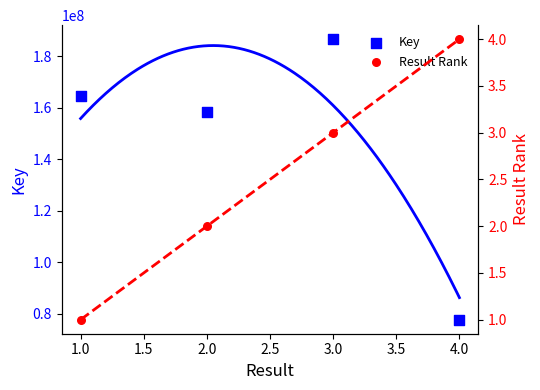

At how many categories does at least one series exceed 183647253?

1